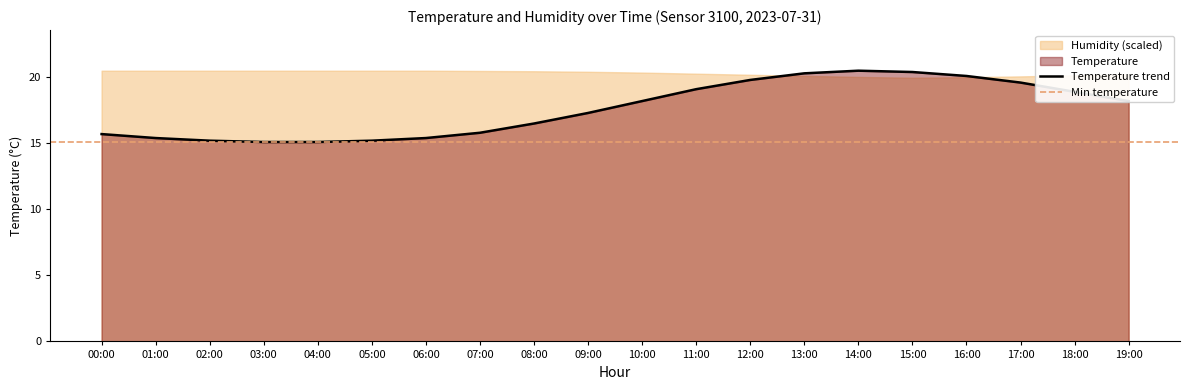

How many data points are above 18?

10